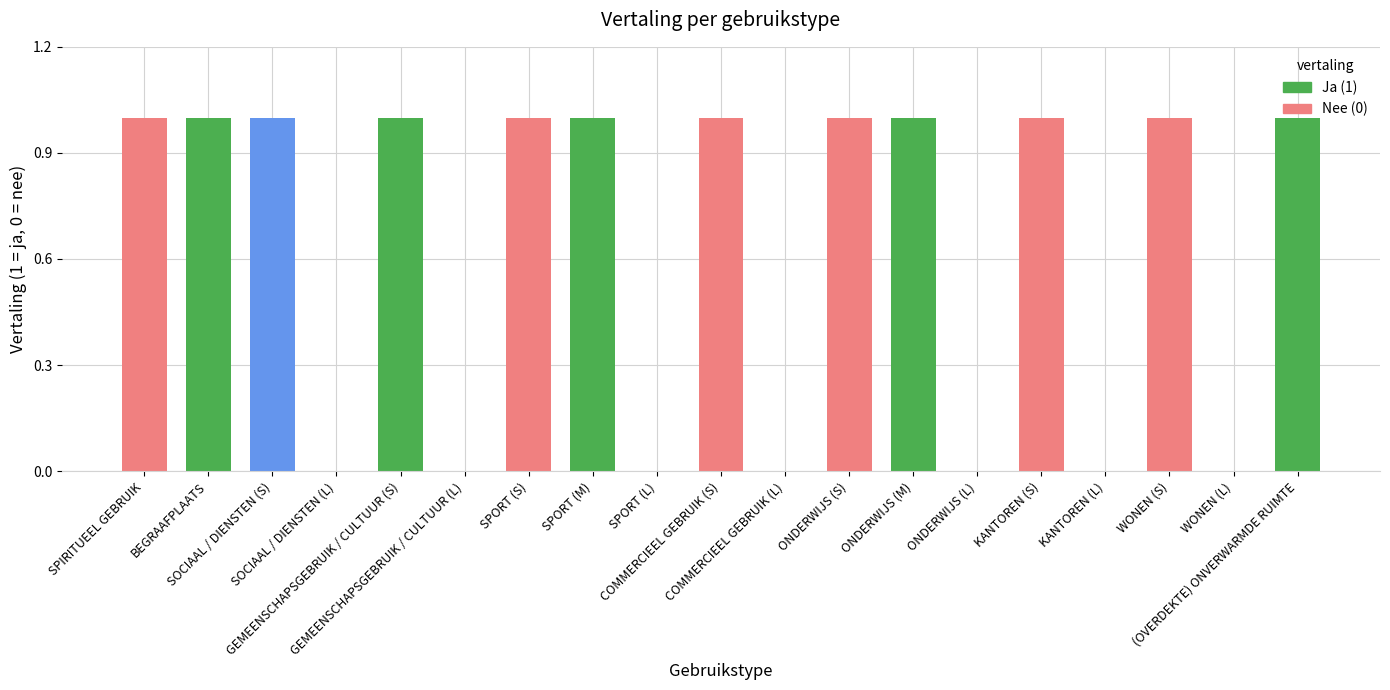

Reading right to left, what are all the values shown in this chart?

(OVERDEKTE) ONVERWARMDE RUIMTE=1	WONEN (L)=0	WONEN (S)=1	KANTOREN (L)=0	KANTOREN (S)=1	ONDERWIJS (L)=0	ONDERWIJS (M)=1	ONDERWIJS (S)=1	COMMERCIEEL GEBRUIK (L)=0	COMMERCIEEL GEBRUIK (S)=1	SPORT (L)=0	SPORT (M)=1	SPORT (S)=1	GEMEENSCHAPSGEBRUIK / CULTUUR (L)=0	GEMEENSCHAPSGEBRUIK / CULTUUR (S)=1	SOCIAAL / DIENSTEN (L)=0	SOCIAAL / DIENSTEN (S)=1	BEGRAAFPLAATS=1	SPIRITUEEL GEBRUIK=1